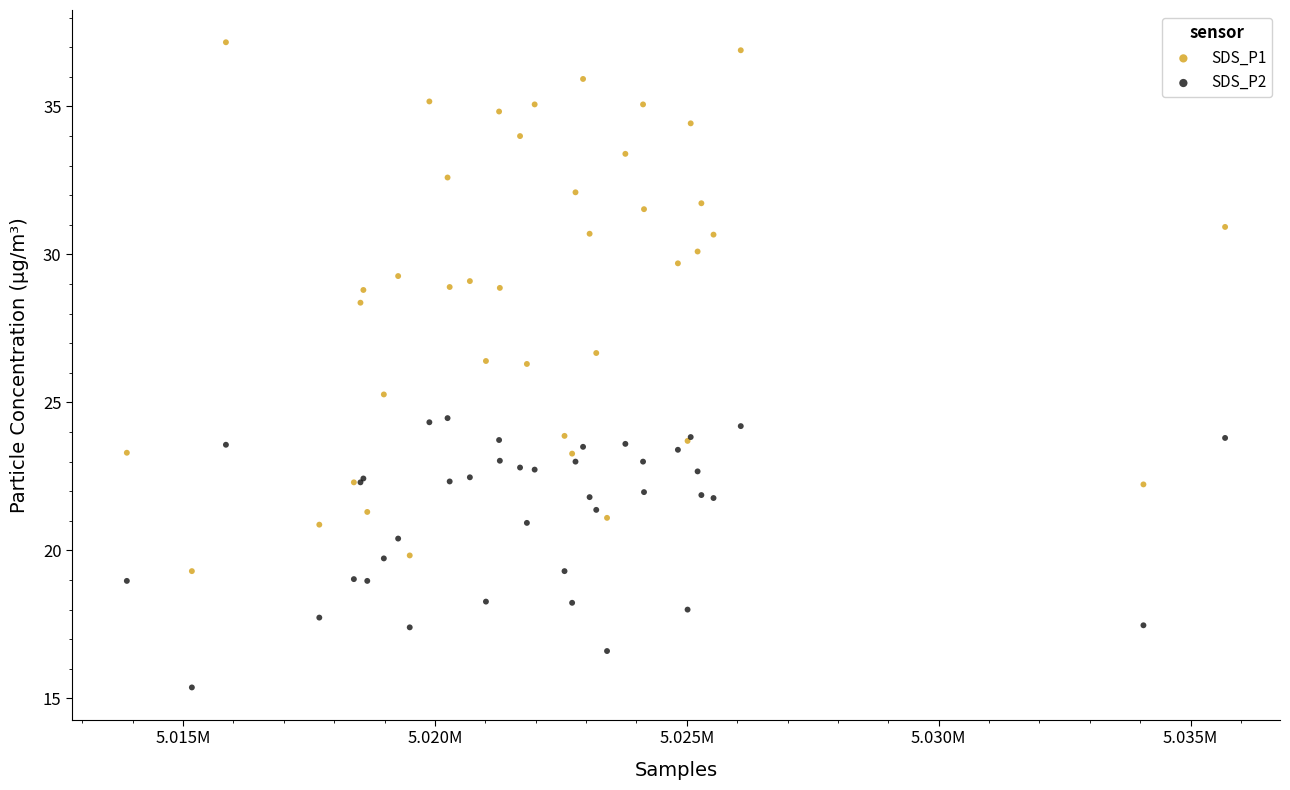

What is the X range (max minus min) for the scatter plot?

21803.0